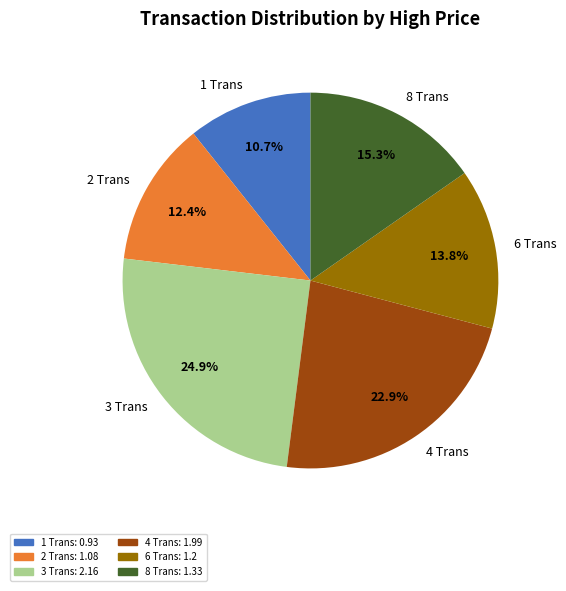

To the nearest percent, what portion does 8 Trans represent?

15%